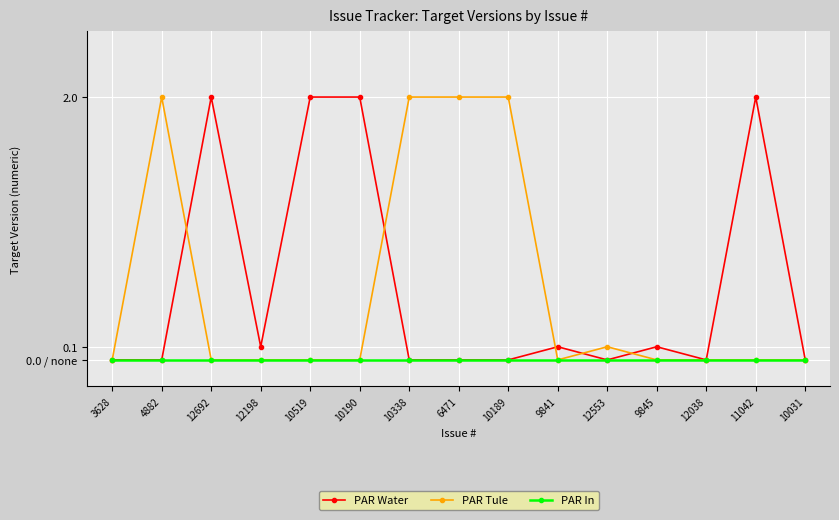

Which category has the lowest value in the PAR Tule series?

3628